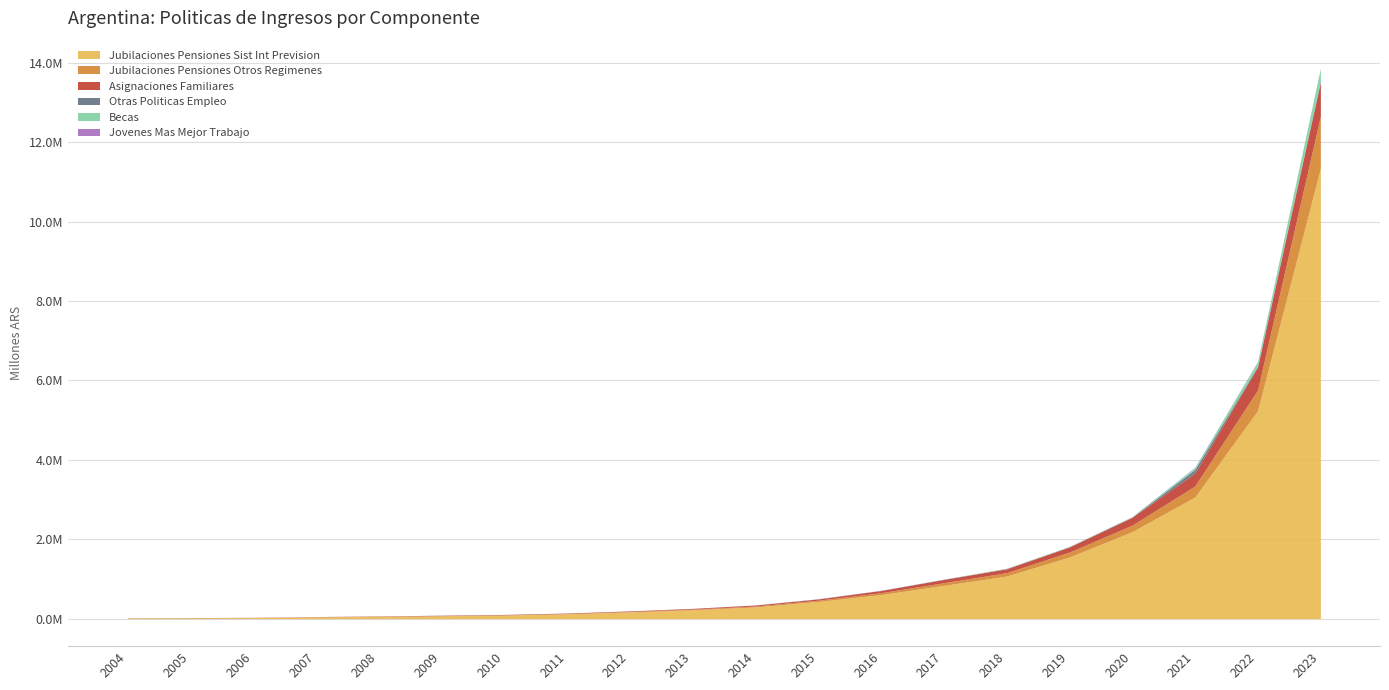

True or false: asignaciones_familiares and jubilaciones_pensiones_otros_regimenes intersect in this chart.

True